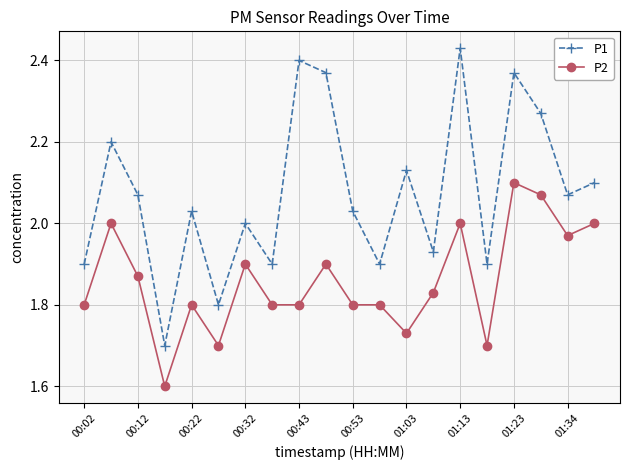

List the series in order of their peak value, highest first.

P1, P2